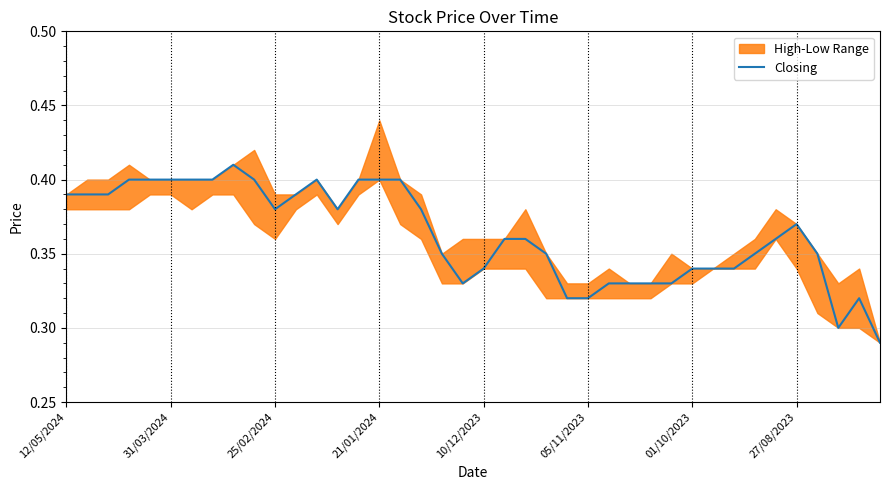

What is the value of the 23rd point from the left?

0.4